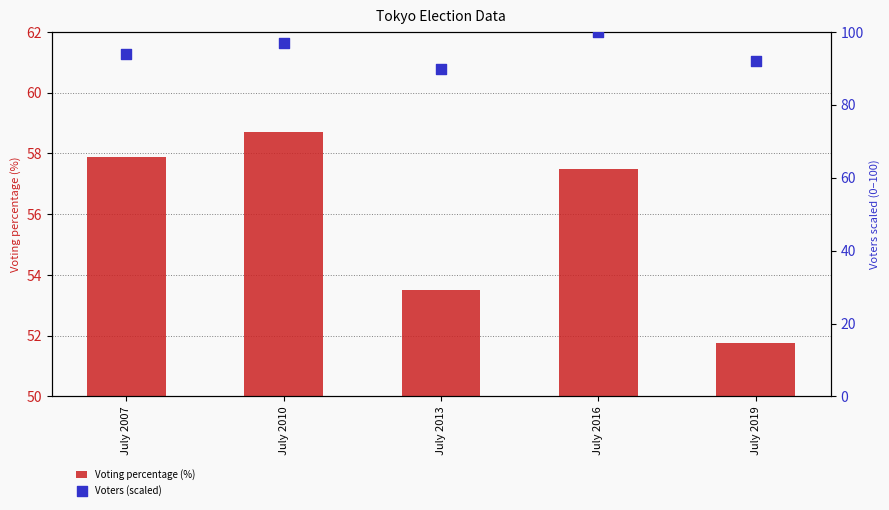

Which series has the widest spread of Y values?

Voters (scaled)